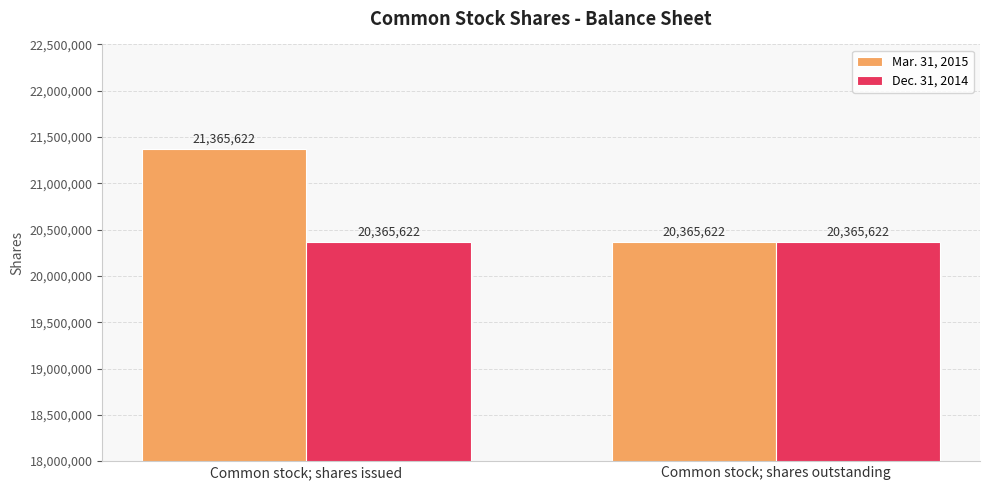

What is the value of the Mar. 31, 2015 bar at the 2nd from the left?

20365622